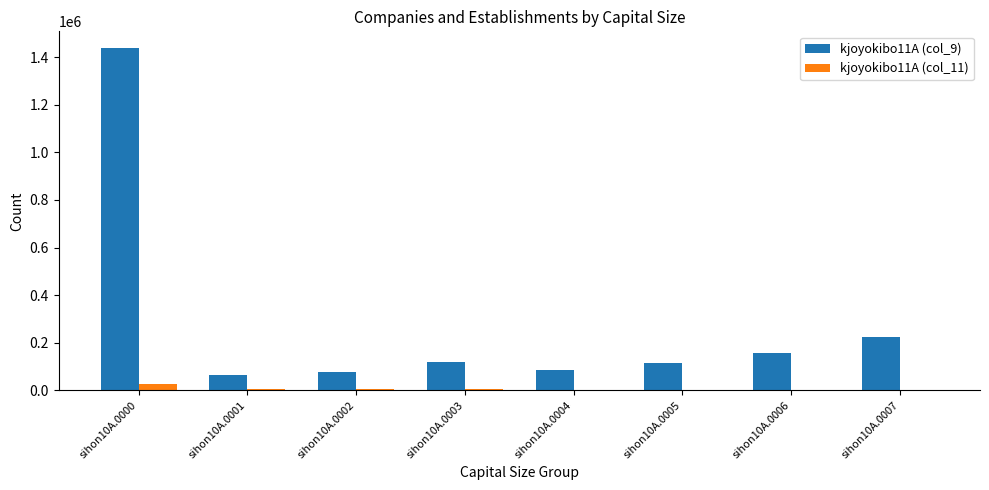

What is the spread (max minus min) of values at sihon10A.0007?

222609